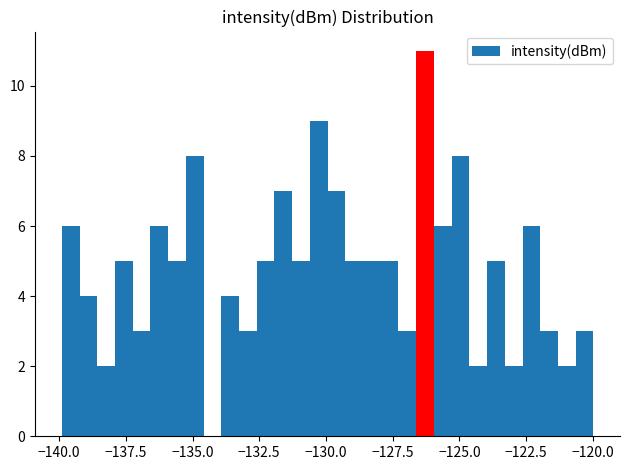

Read against the x-axis, roughly where is the centre of the tallest bar?

-126.5